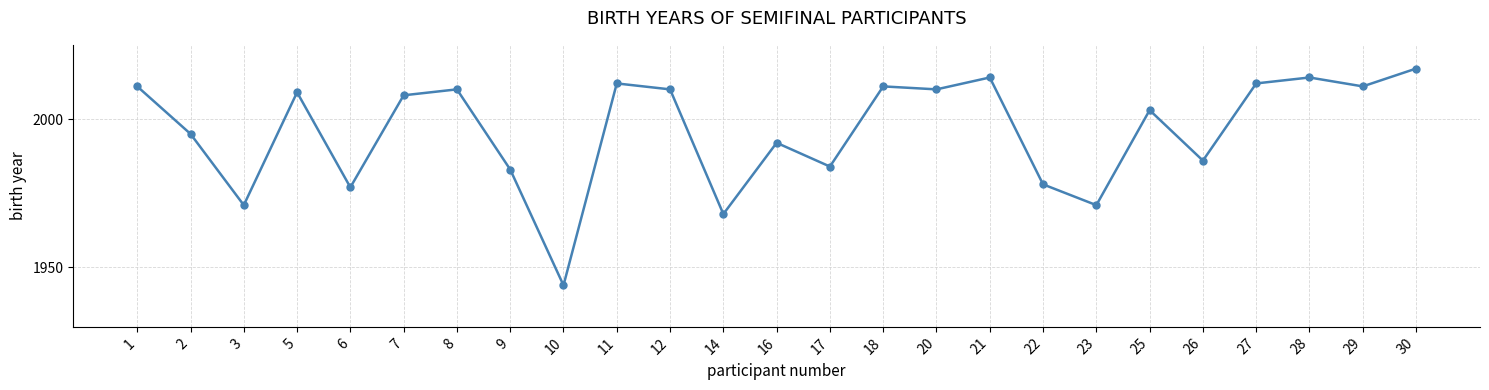

What is the value of the 3rd point from the left?

1971